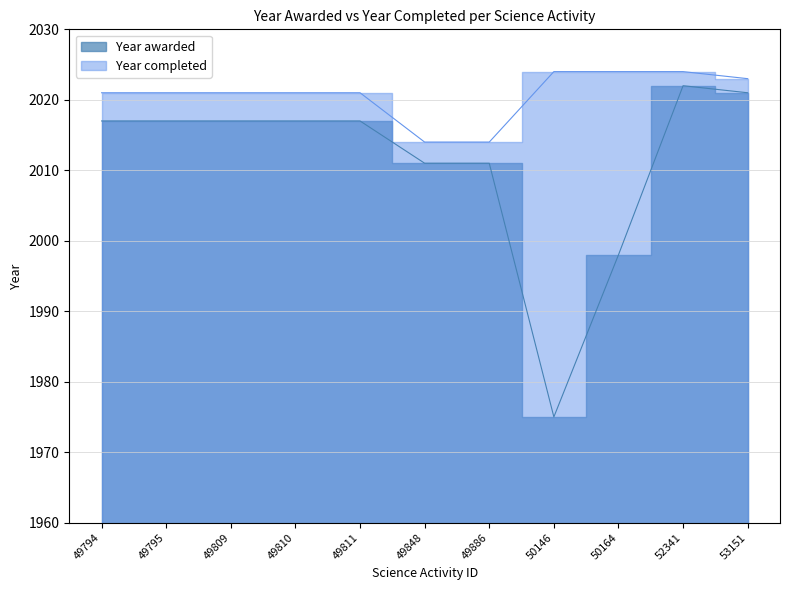

Reading left to right, extract all data points from this chart.

Year awarded: 2017	2017	2017	2017	2017	2011	2011	1975	1998	2022	2021
Year completed: 2021	2021	2021	2021	2021	2014	2014	2024	2024	2024	2023